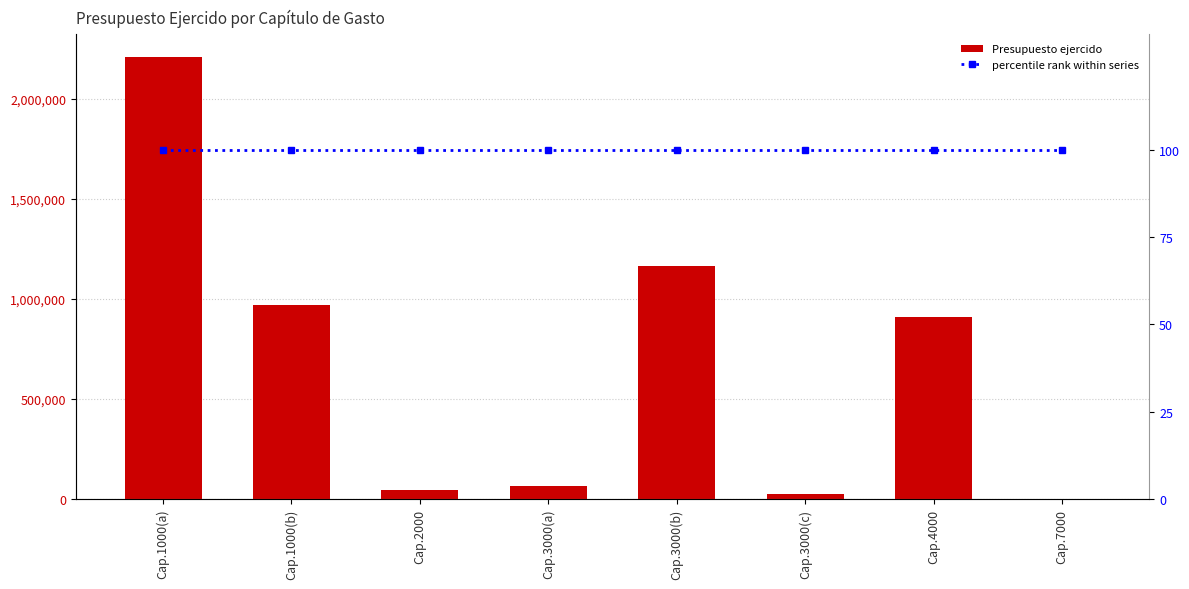

Reading left to right, transcribe all the data shown in this chart.

Presupuesto ejercido: Cap.1000(a)=2212367.1	Cap.1000(b)=972062.2	Cap.2000=45039.8	Cap.3000(a)=66660.0	Cap.3000(b)=1165917.2	Cap.3000(c)=24315.6	Cap.4000=910000.0	Cap.7000=0.0
percentile rank within series: Cap.1000(a)=100.0	Cap.1000(b)=100.0	Cap.2000=100.0	Cap.3000(a)=100.0	Cap.3000(b)=100.0	Cap.3000(c)=100.0	Cap.4000=100.0	Cap.7000=100.0